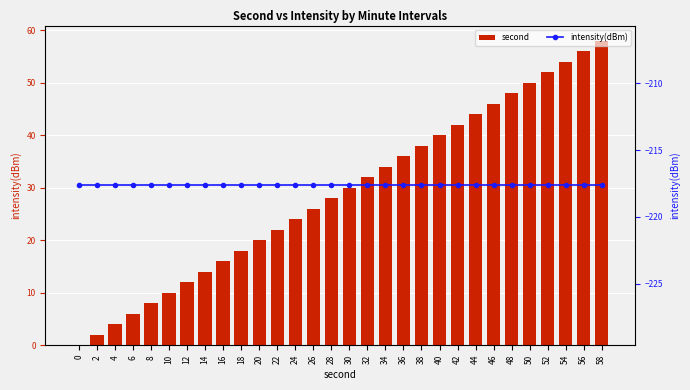

Reading left to right, what are all the values shown in this chart?

second: 0.0	2.0	4.0	6.0	8.0	10.0	12.0	14.0	16.0	18.0	20.0	22.0	24.0	26.0	28.0	30.0	32.0	34.0	36.0	38.0	40.0	42.0	44.0	46.0	48.0	50.0	52.0	54.0	56.0	58.0
intensity(dBm): -217.6	-217.6	-217.6	-217.6	-217.6	-217.6	-217.6	-217.6	-217.6	-217.6	-217.6	-217.6	-217.6	-217.6	-217.6	-217.6	-217.6	-217.6	-217.6	-217.6	-217.6	-217.6	-217.6	-217.6	-217.6	-217.6	-217.6	-217.6	-217.6	-217.6